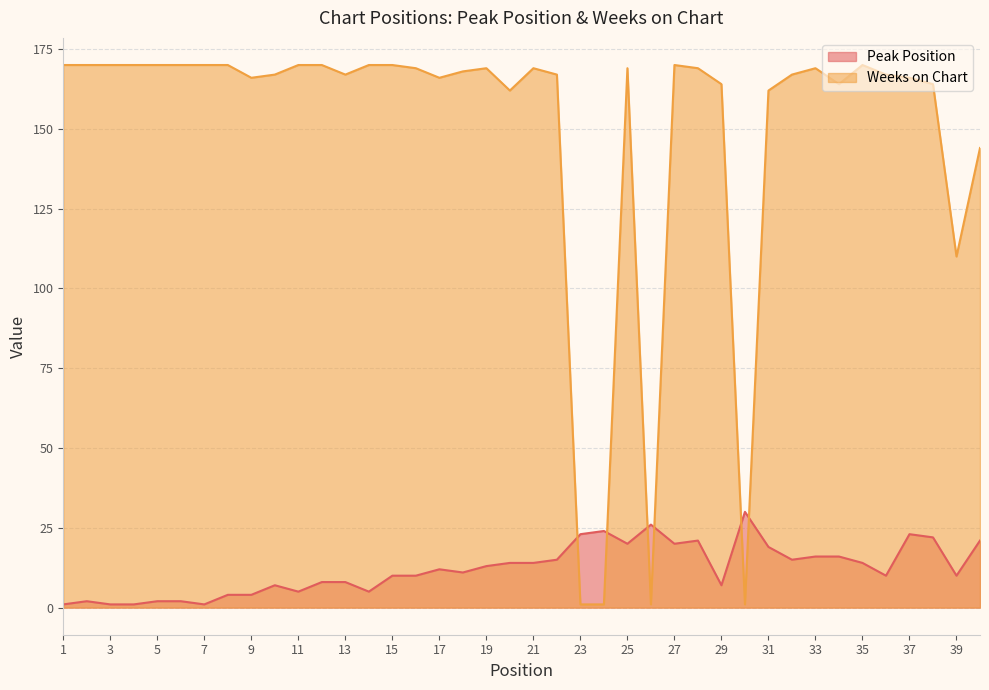

Where does the Peak Position series first go above 12?

19